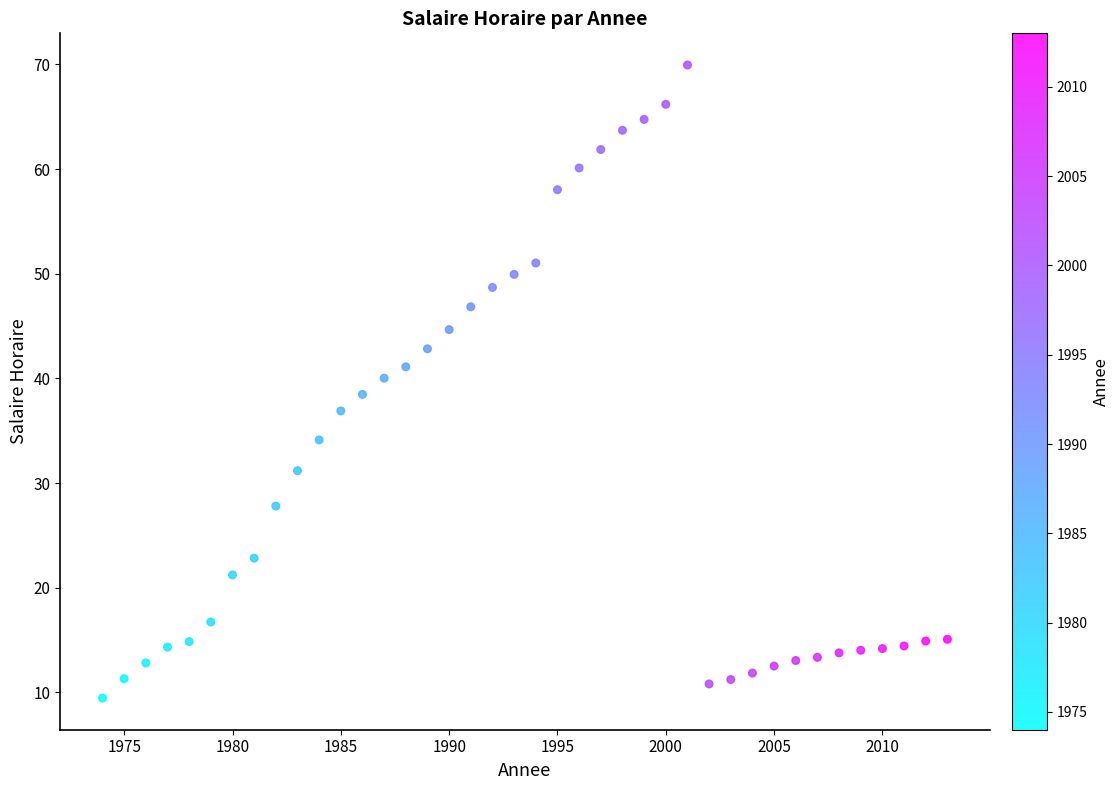

What is the range of X values (max minus min)?

39.0